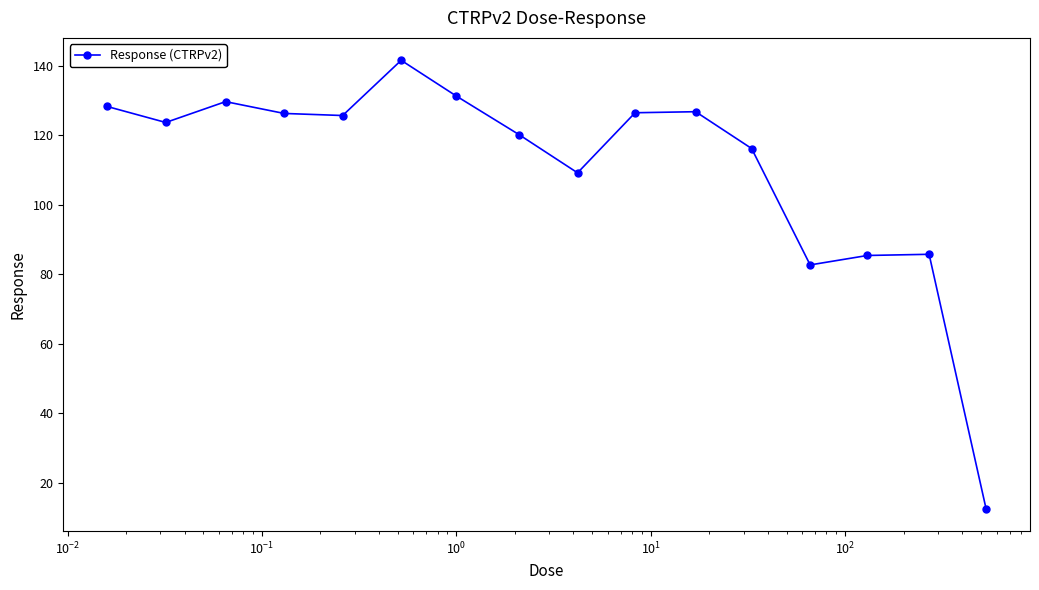

How many interior local peaks (higher than both neighbors) does the data have?

4